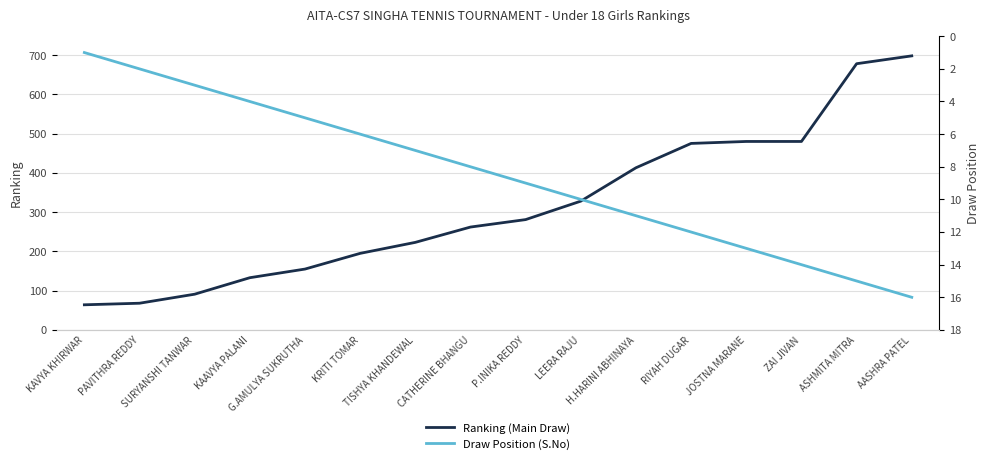

How many values in the Ranking (Main Draw) series are below 281?

8